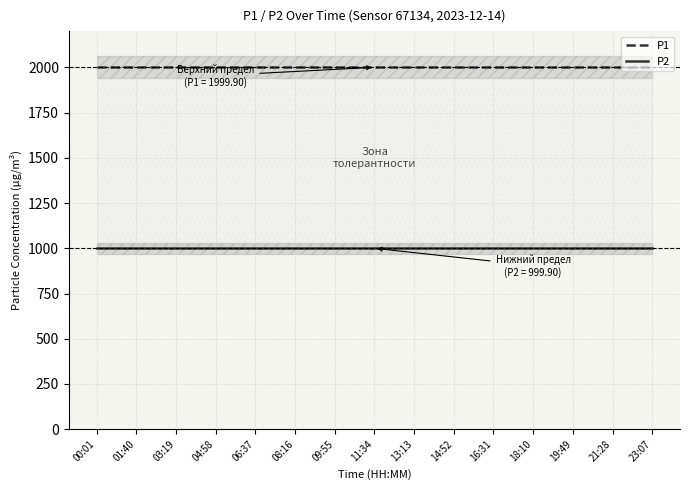

What is the total value across all series at 18:10?

2999.8